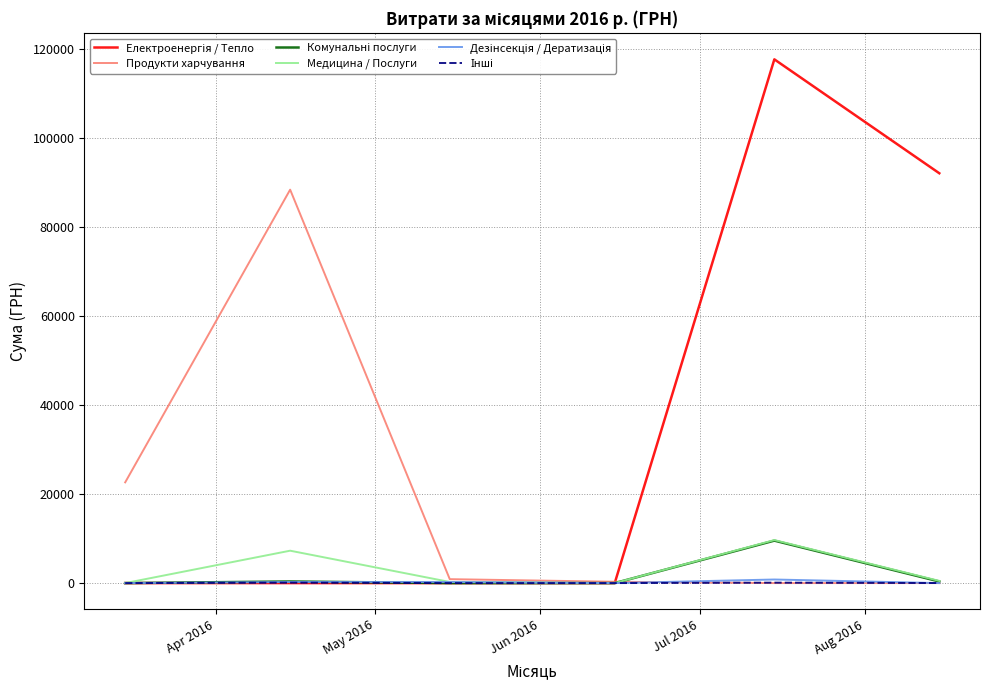

What is the highest value of the Медицина / Послуги series?

9659.0